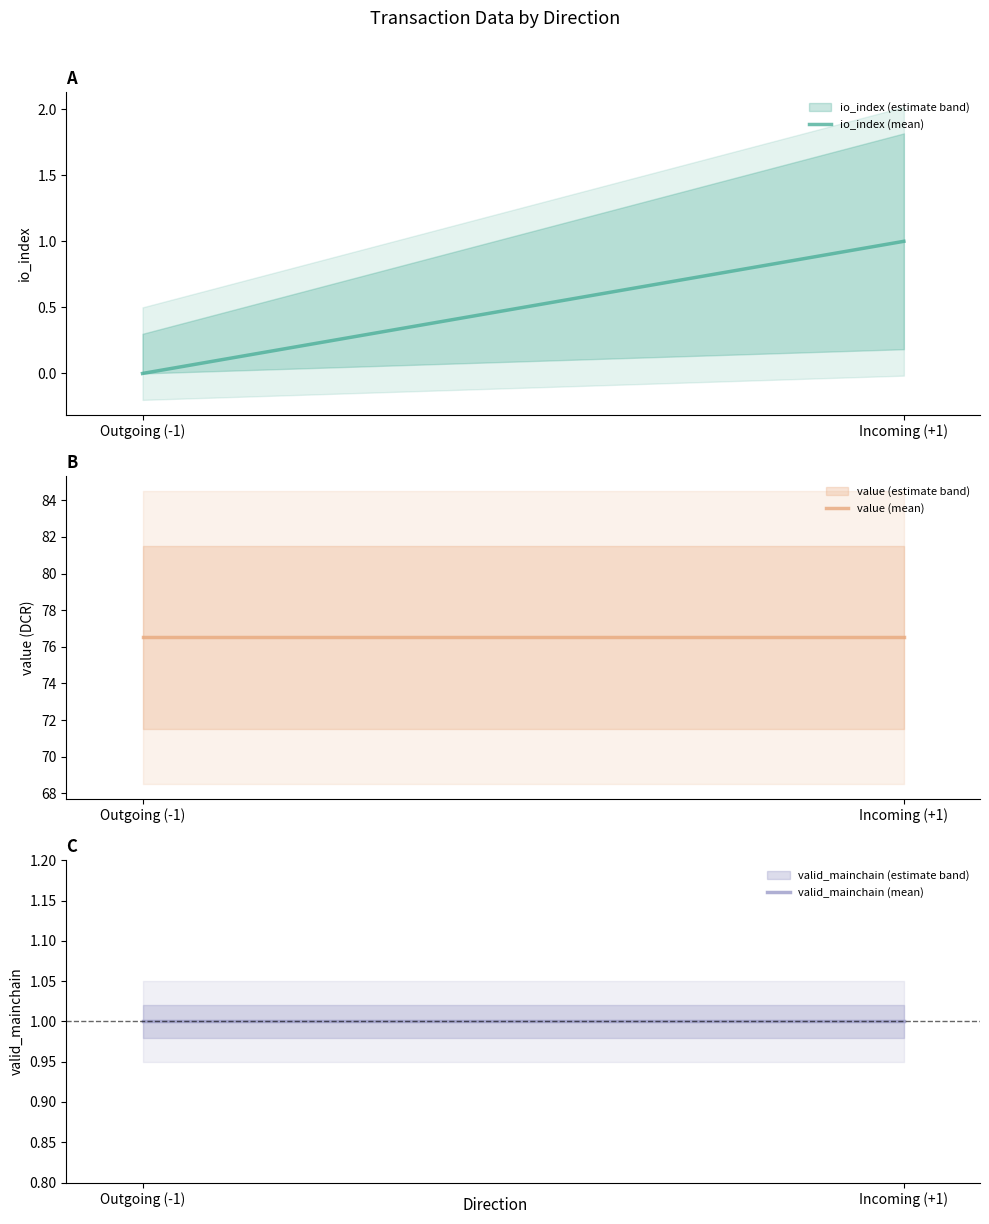

Which series has the largest total across all categories?

value